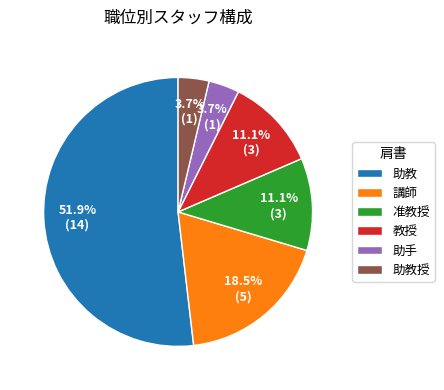

Which has a higher value, 助教 or 助教授?

助教